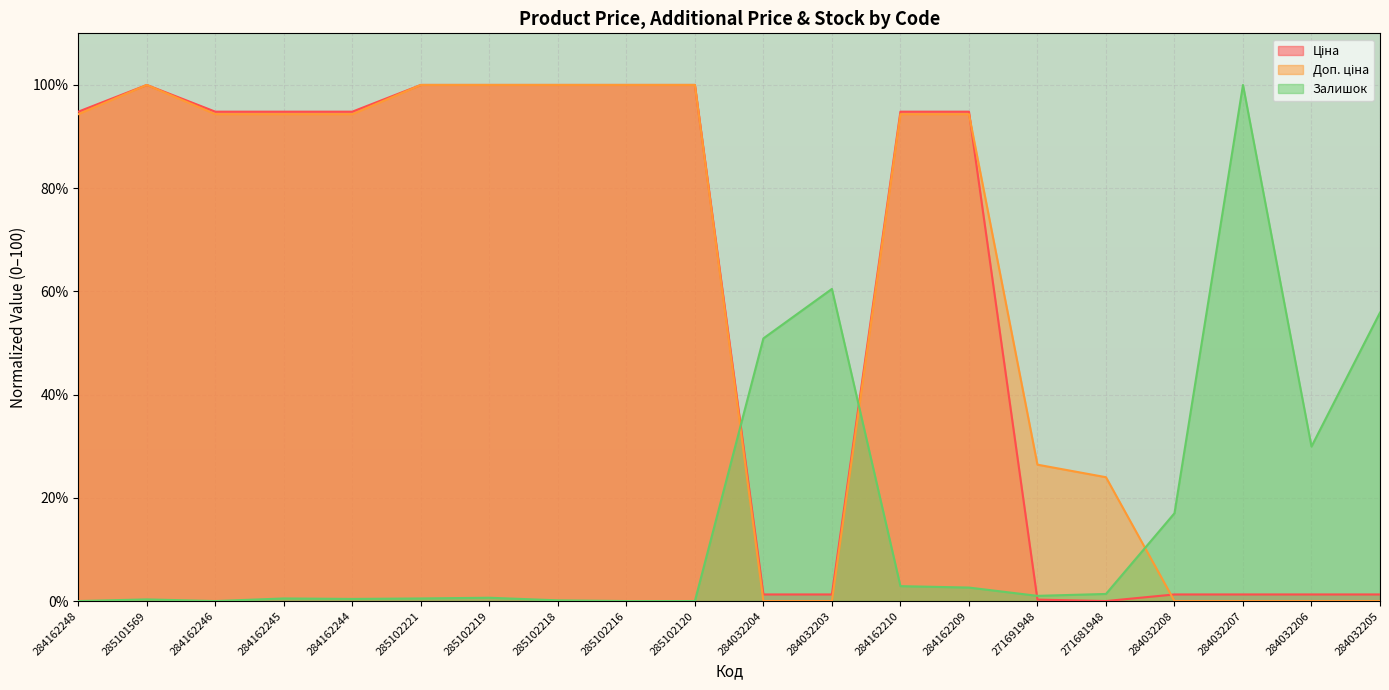

What is the sum of the Доп. ціна values at 285102218 and 285102120?

200.0